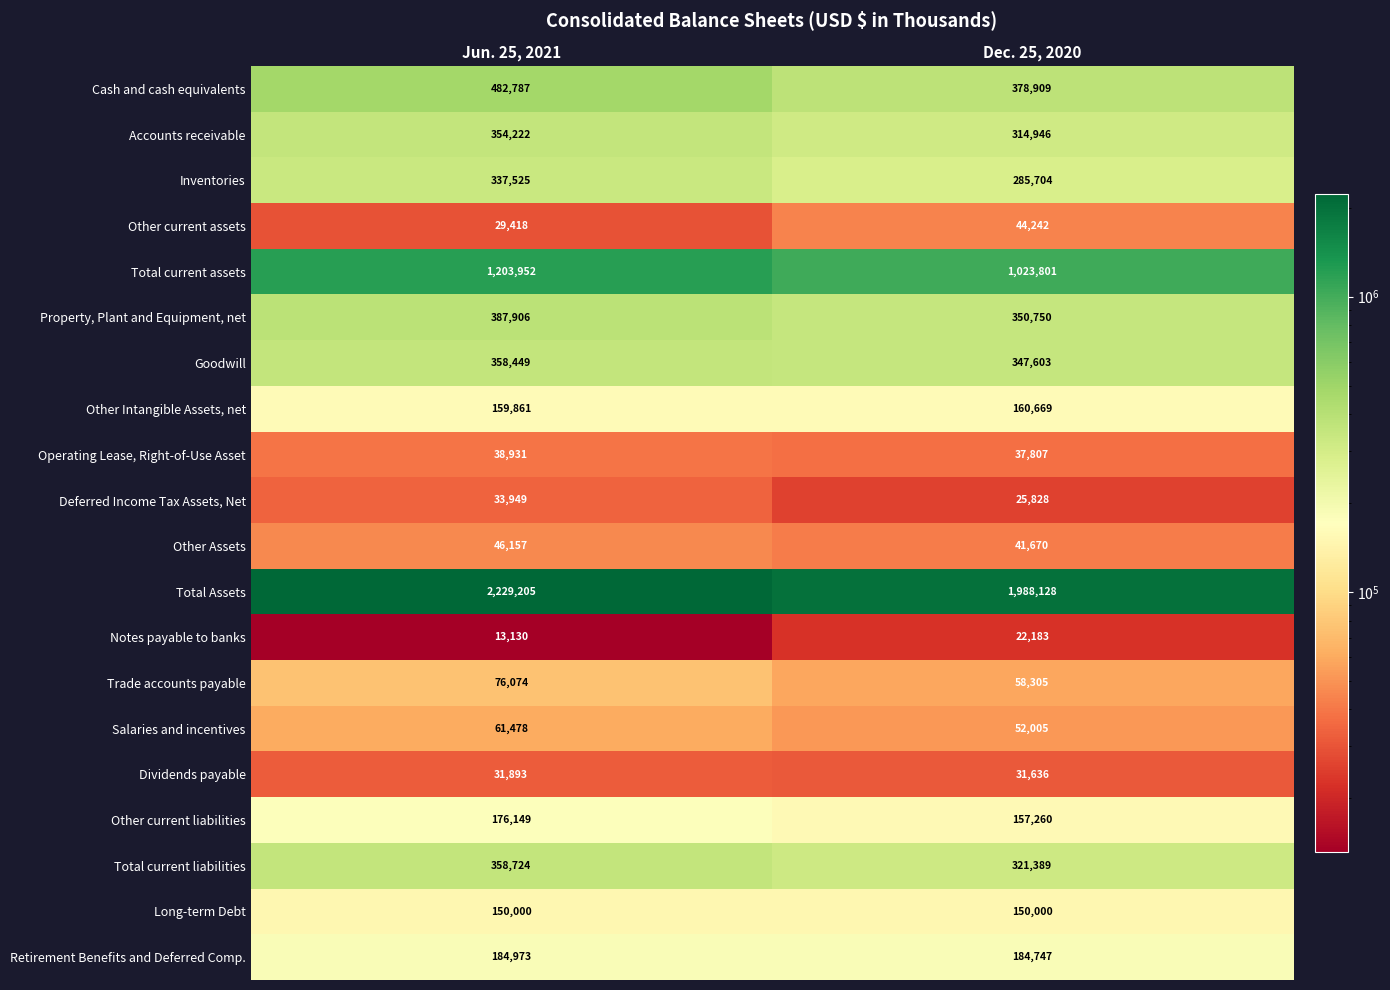

At which category is the sum across all series the highest?

Jun. 25, 2021